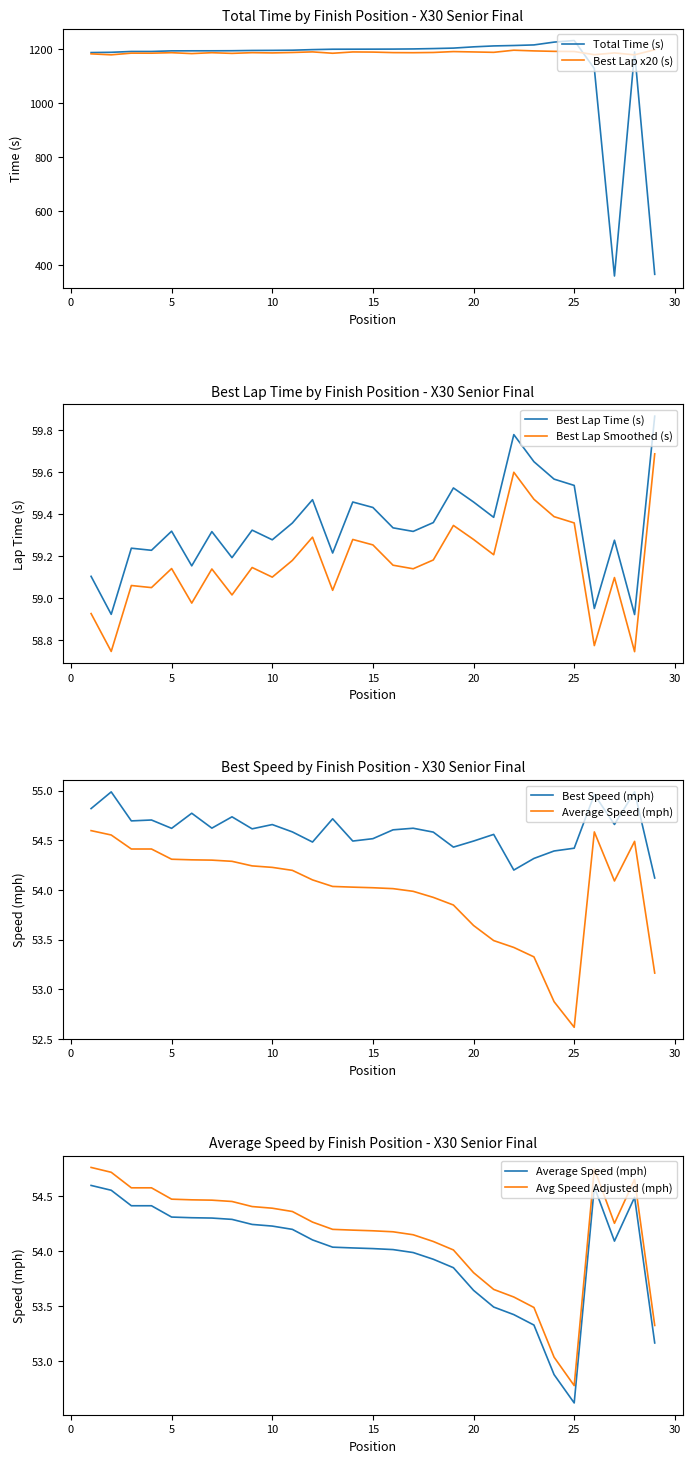

What is the lowest value of the Best Lap x20 (s) series?

1178.4